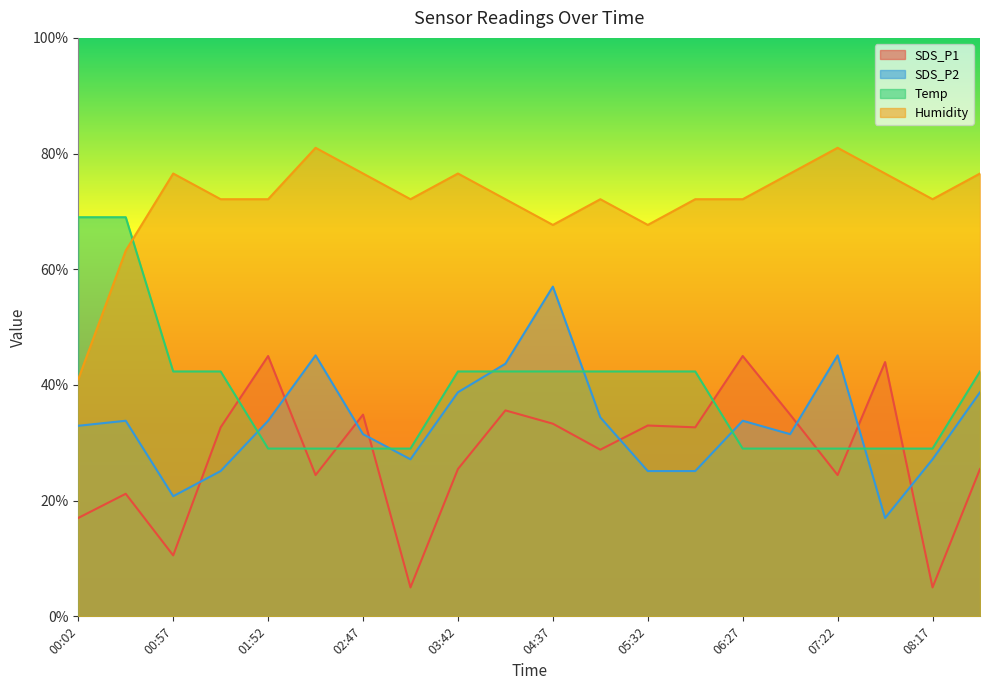

True or false: Temp and SDS_P2 intersect in this chart.

True